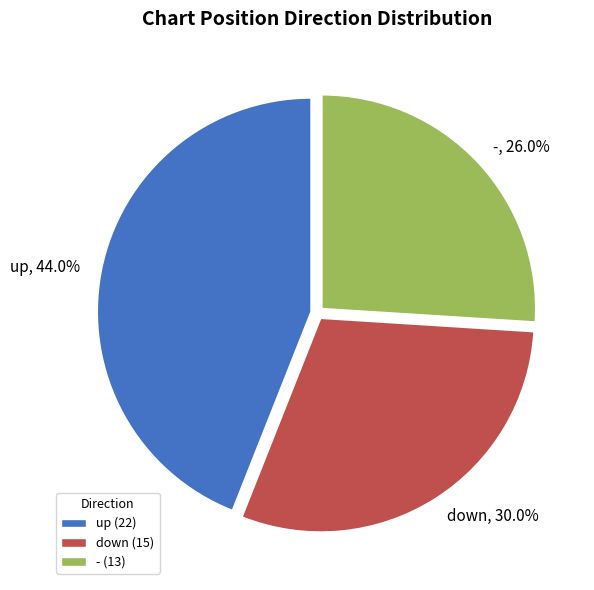

What is the total percentage of - and up?

70.0%